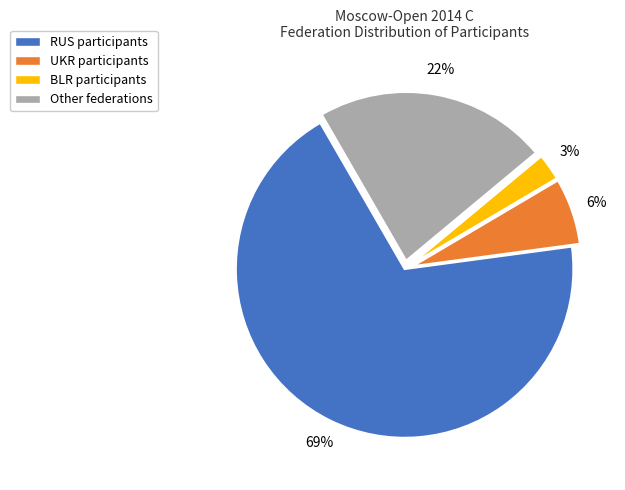

Is there a majority slice in this chart?

Yes